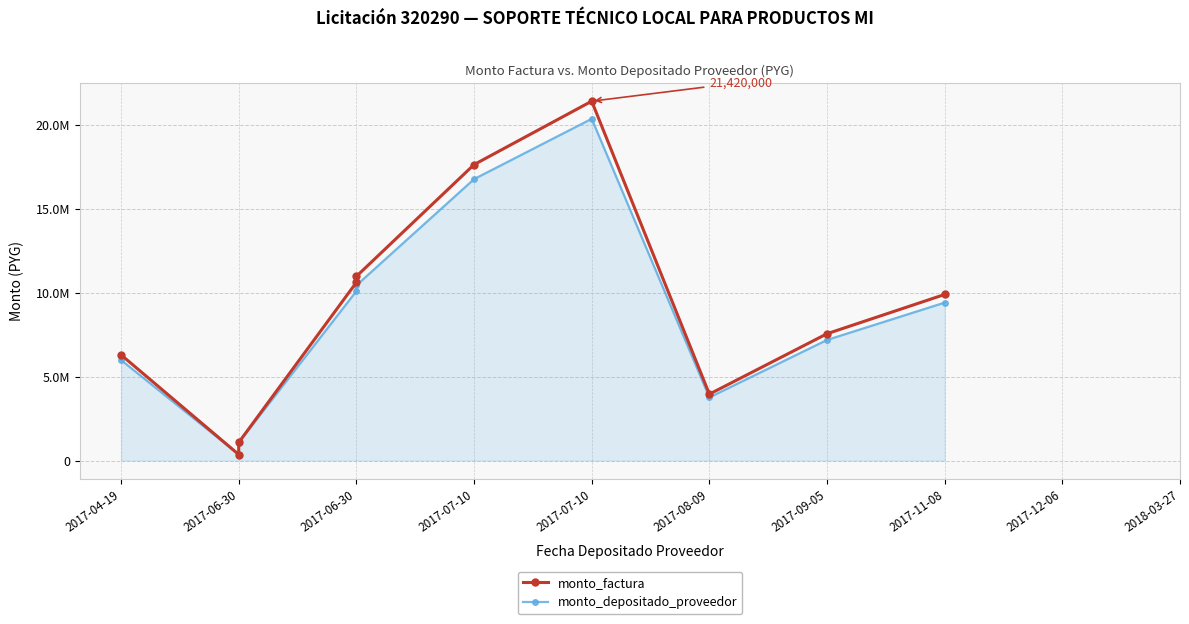

True or false: monto_depositado_proveedor has more than 1 interior local peaks.

False